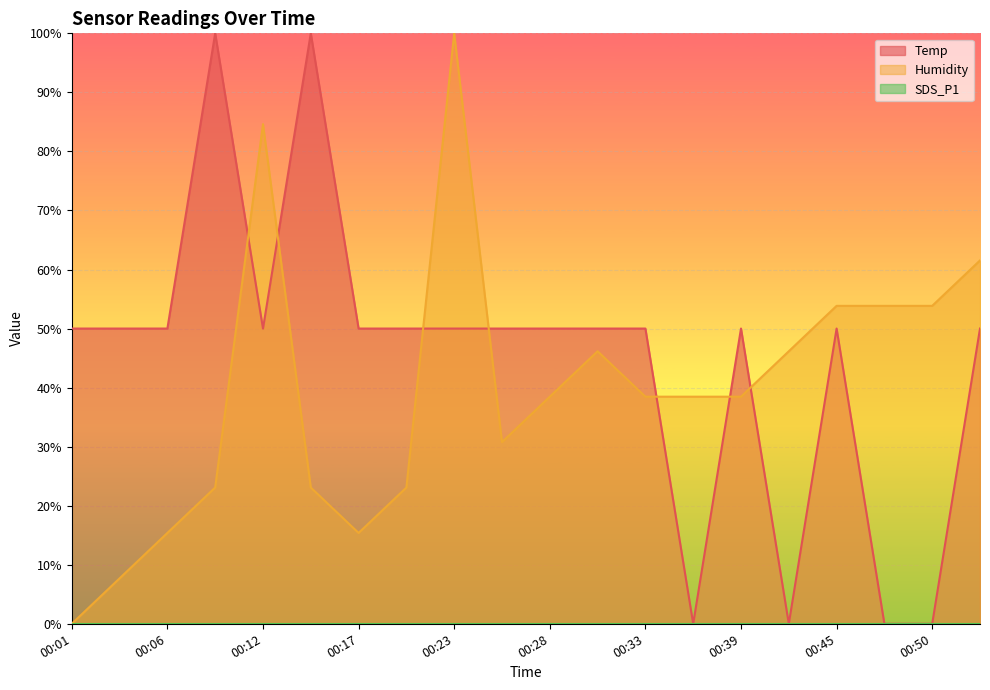

At which category is the sum across all series the highest?

00:23